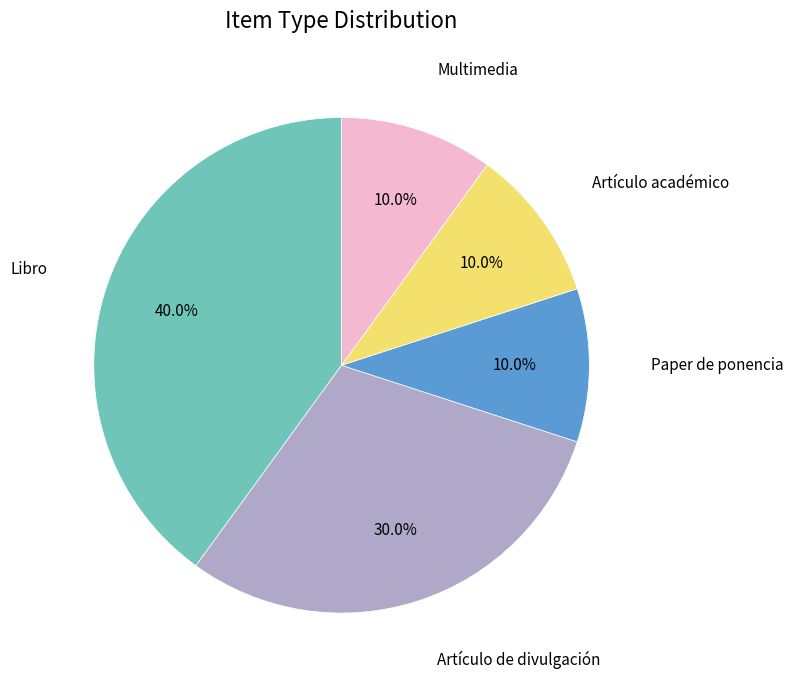

Does any single category account for the majority?

No